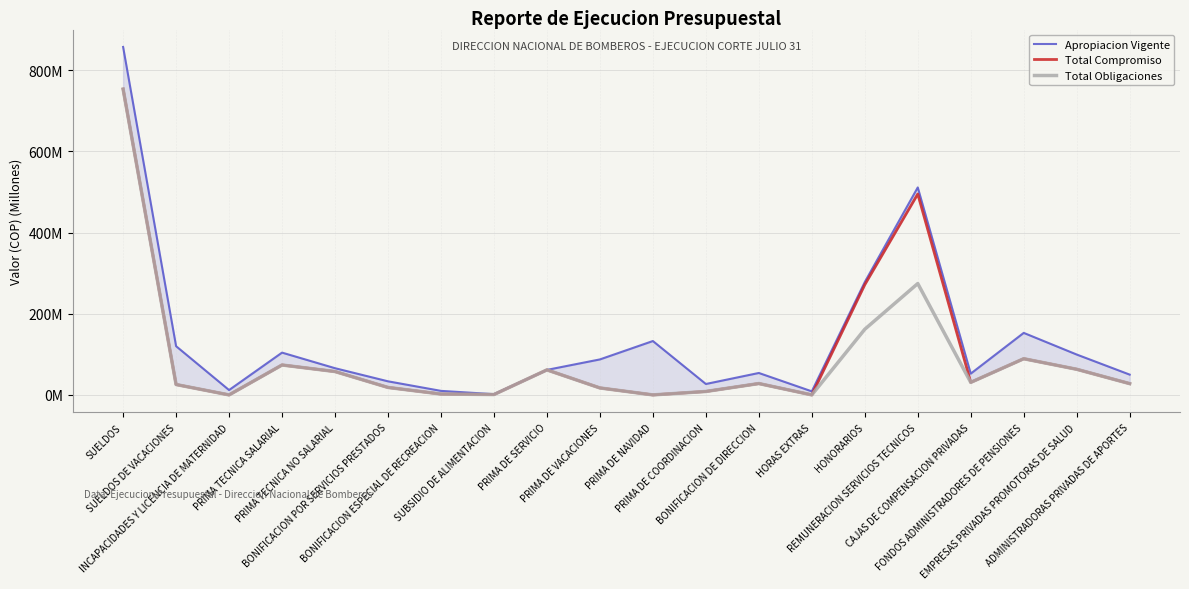

At which category does the chart reach its peak across all series?

SUELDOS